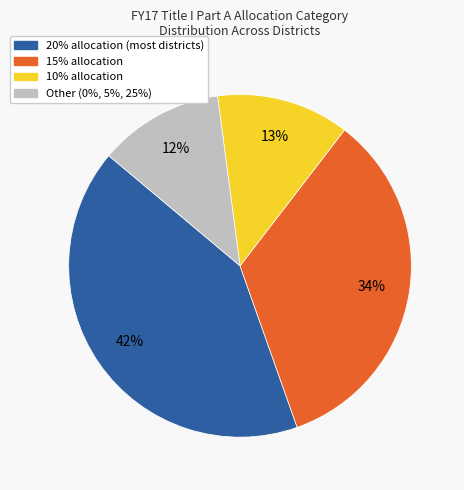

How many slices are in this pie chart?

4